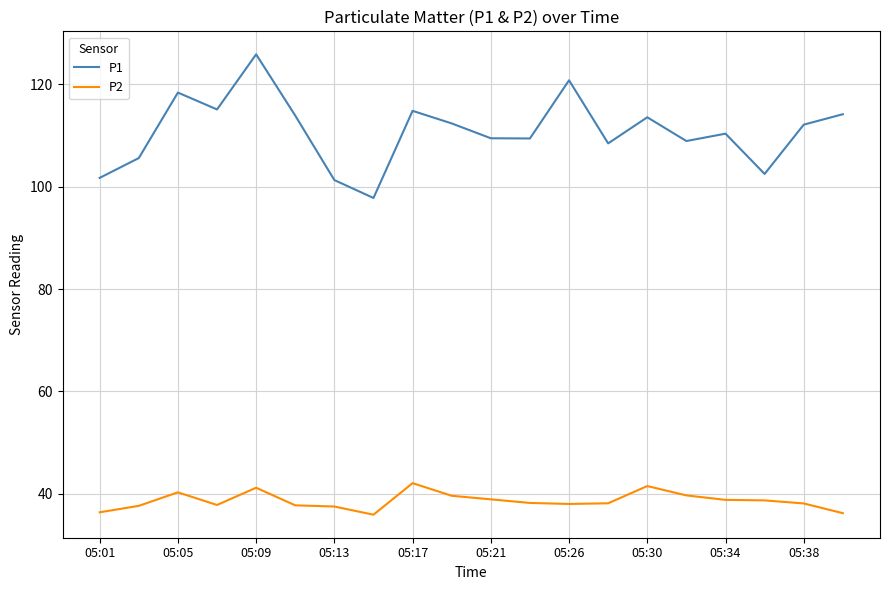

What is the highest value of the P2 series?

42.1